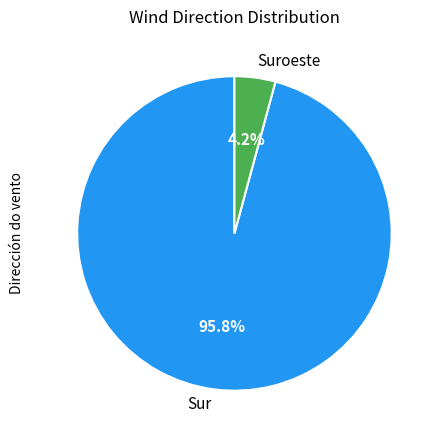

How many segments does this pie chart have?

2